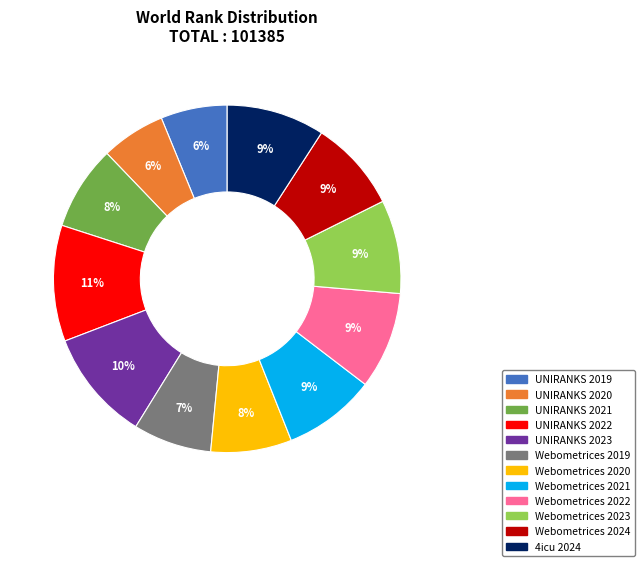

Do Webometrices 2024 and Webometrices 2019 together represent more than half of the pie?

No